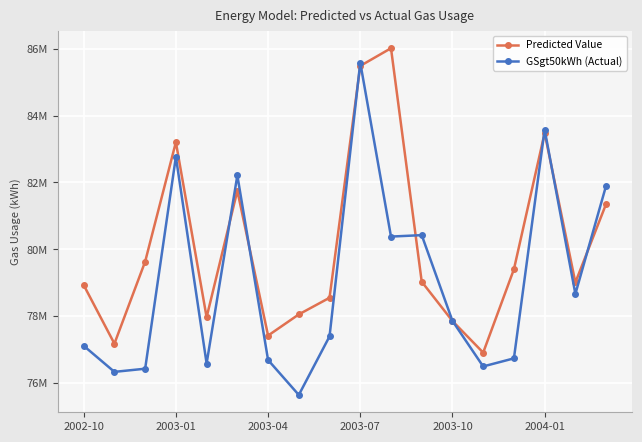

Which category has the lowest value across all series?

7